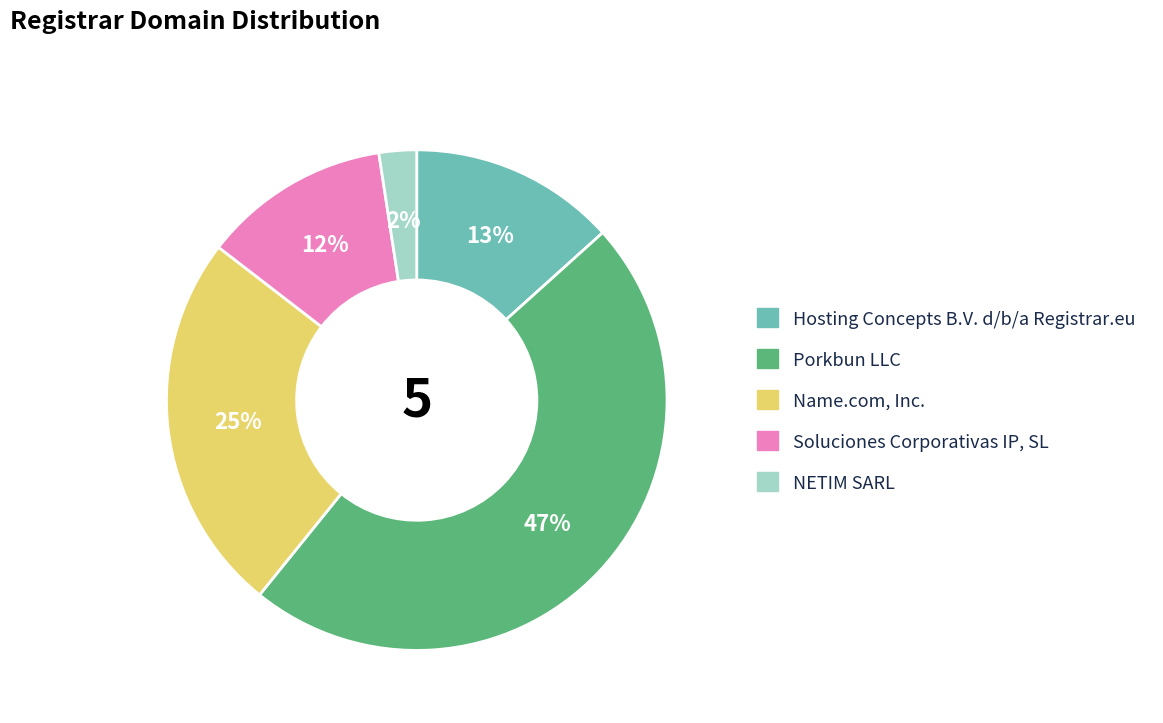

To the nearest percent, what is the difference between the Hosting Concepts B.V. d/b/a Registrar.eu and Porkbun LLC slice percentages?

34%